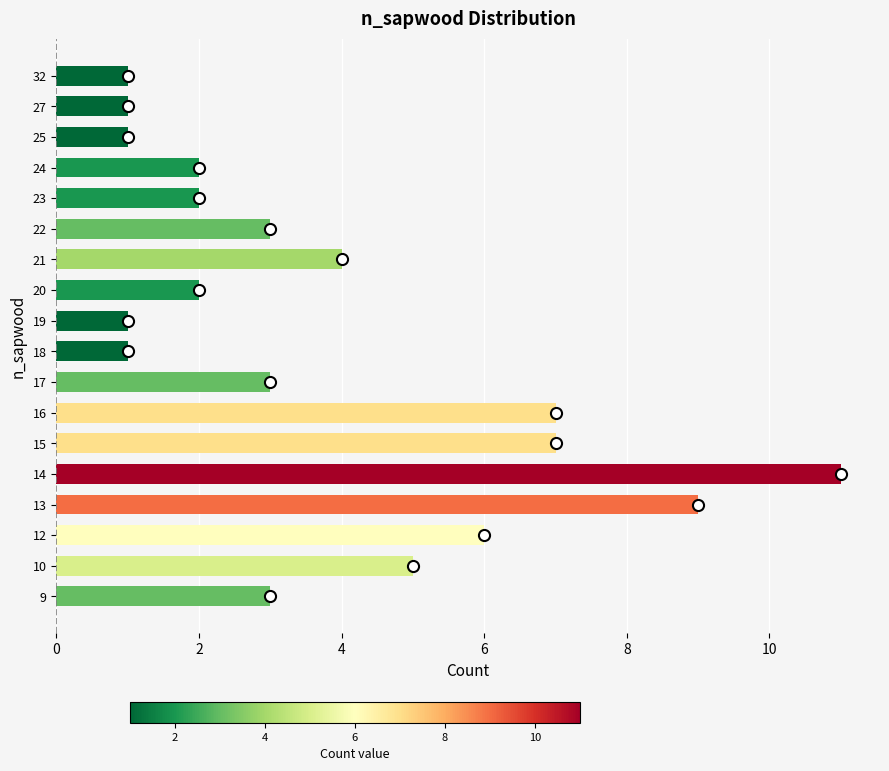

What is the approximate value at 15?

7